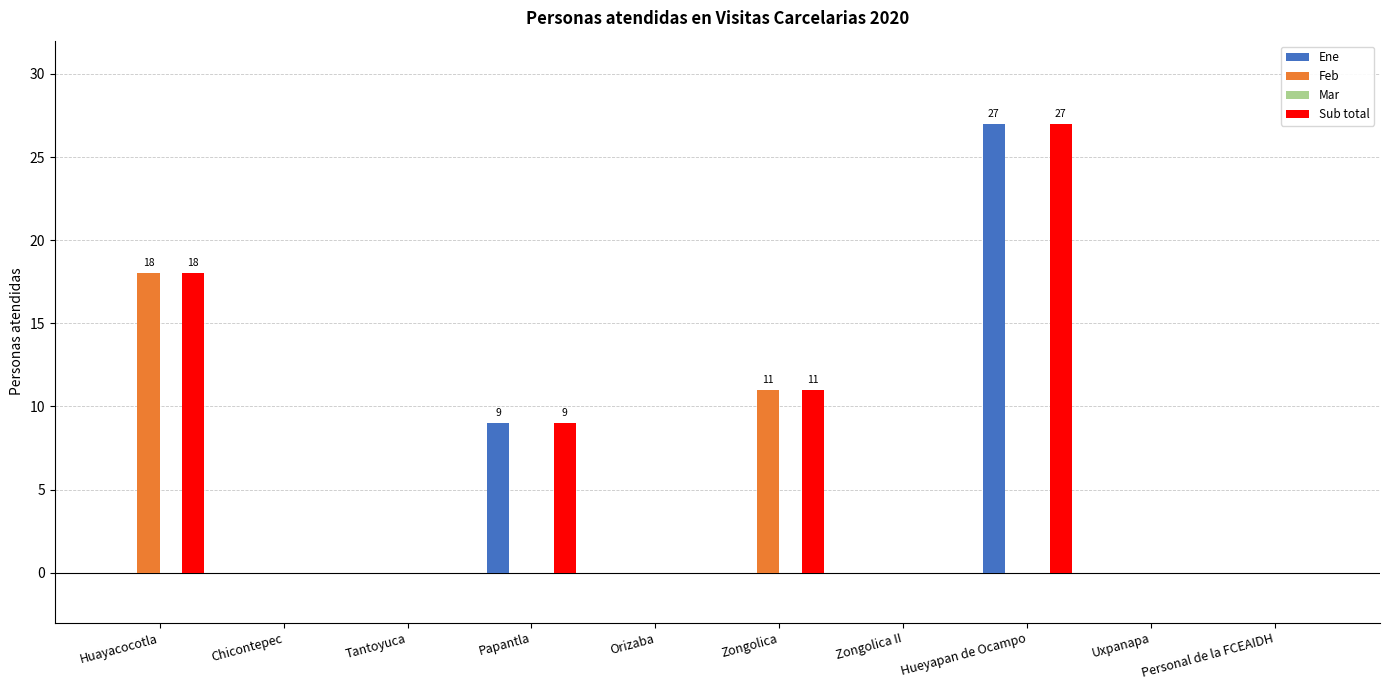

Which label corresponds to the largest value in the chart?

Hueyapan de Ocampo